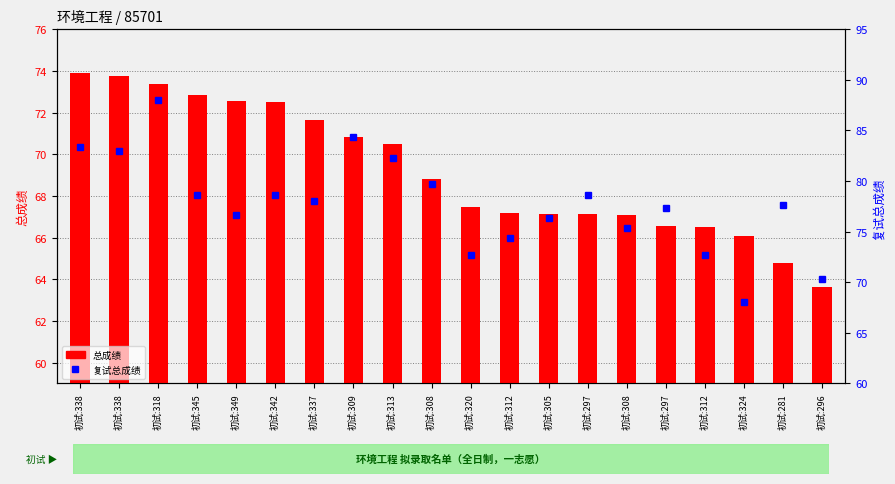

Where is 总成绩 nearest to the value 68?

初试:320